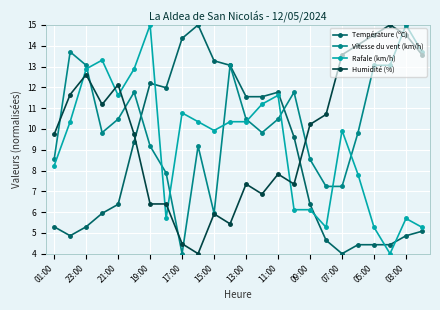

Which series ends up on top after the final intersection of Humidité (%) and Rafale (km/h)?

Humidité (%)